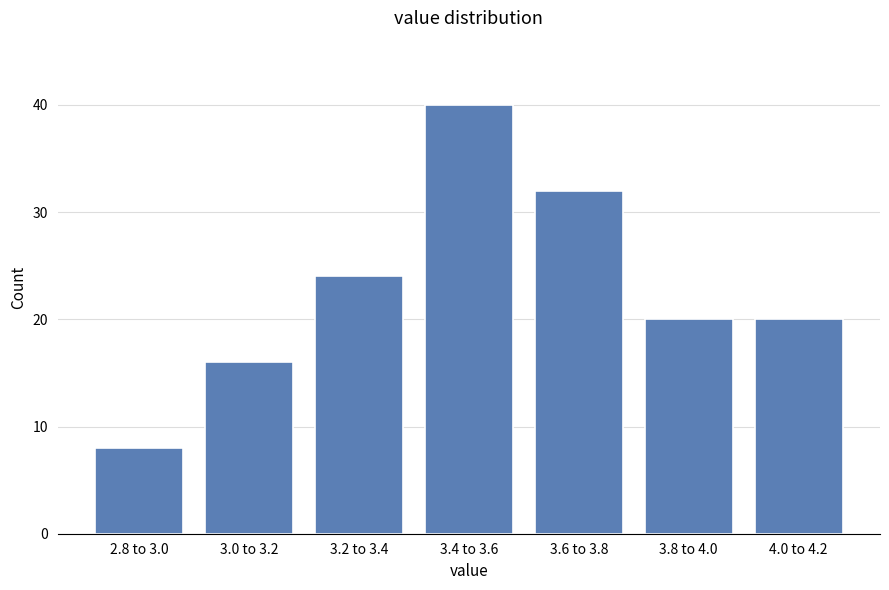

Reading right to left, list all the values displayed in this chart.

4.0 to 4.2=20	3.8 to 4.0=20	3.6 to 3.8=32	3.4 to 3.6=40	3.2 to 3.4=24	3.0 to 3.2=16	2.8 to 3.0=8